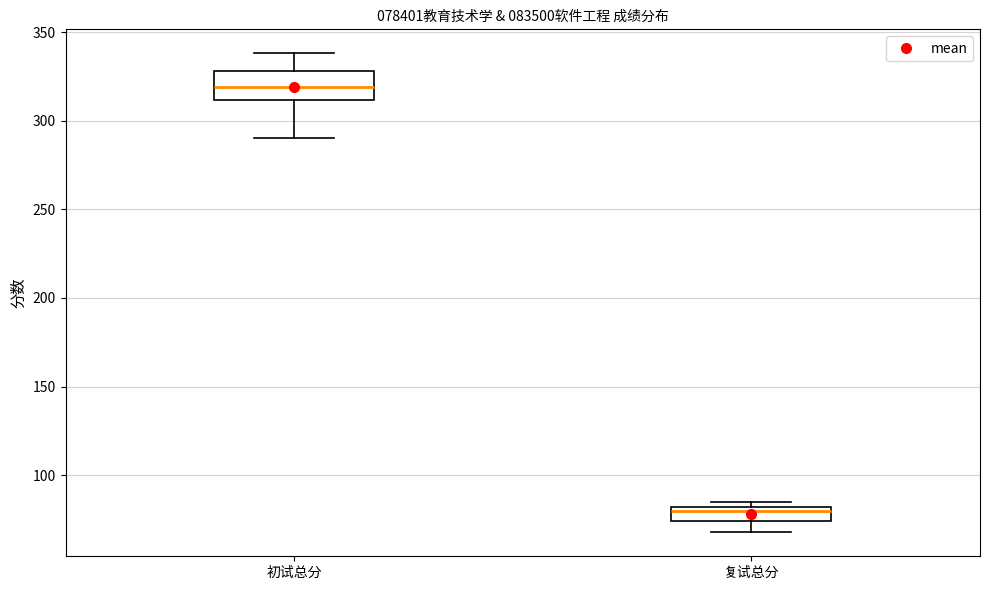

Which box is the tallest, from its lower edge to its upper edge?

初试总分